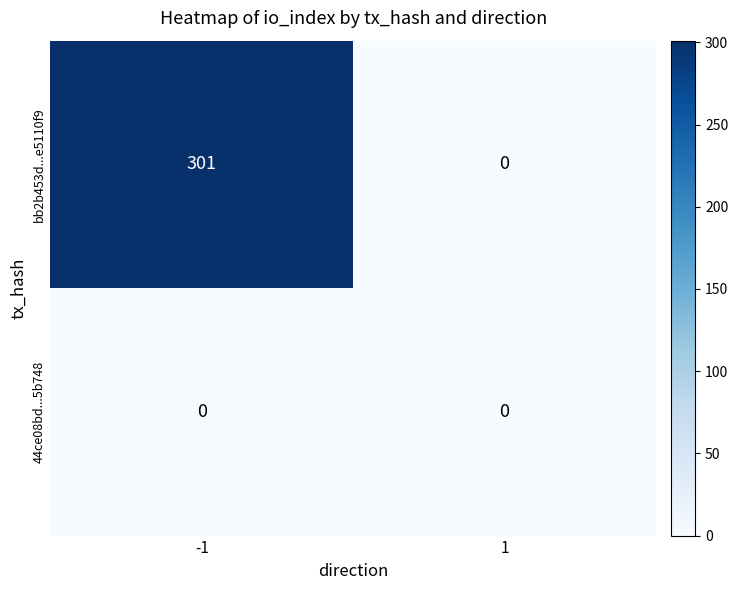

Rank the series by their maximum value, from highest to lowest.

bb2b453d...e5110f9, 44ce08bd...5b748